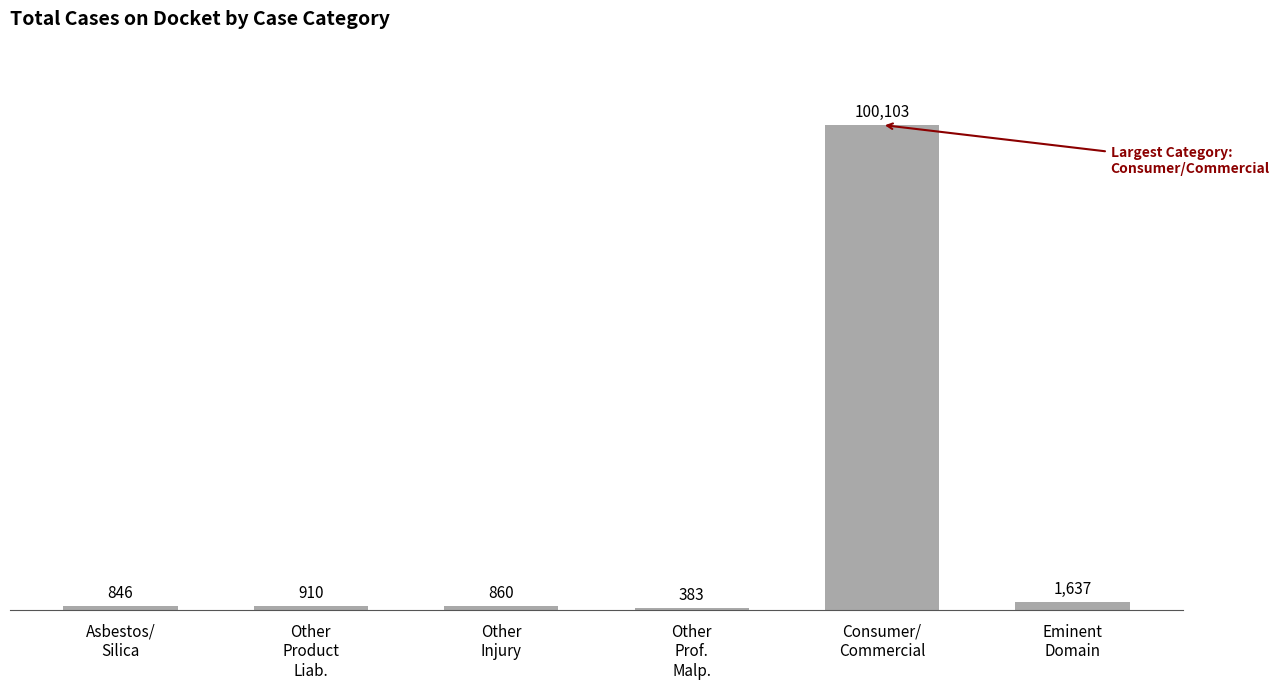

What is the difference between the values at Asbestos/
Silica and Eminent
Domain?

791